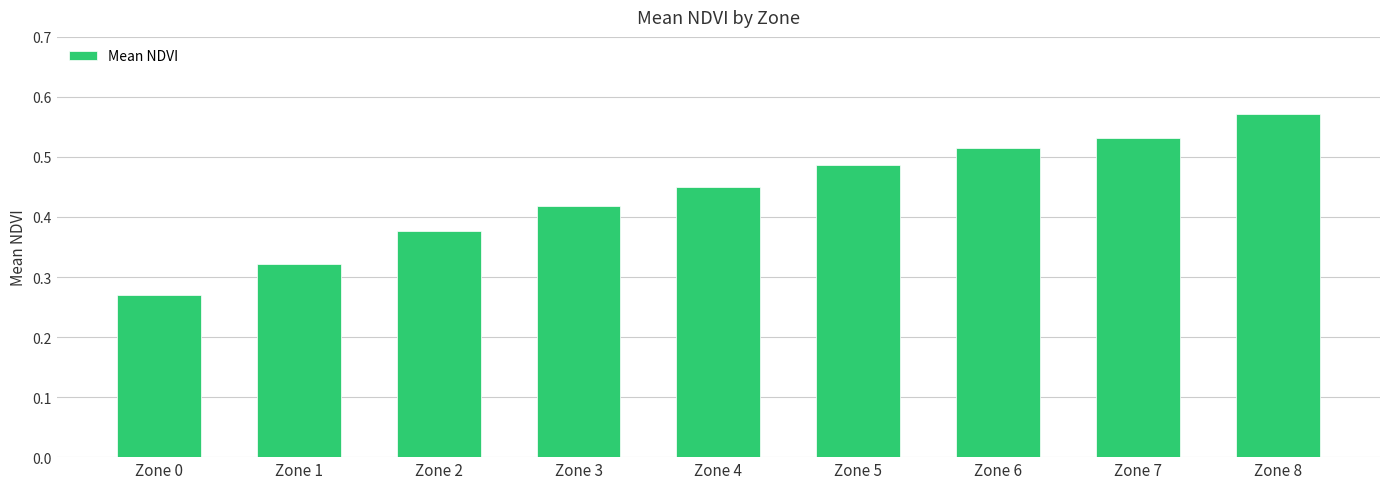

Are the bars horizontal?

No